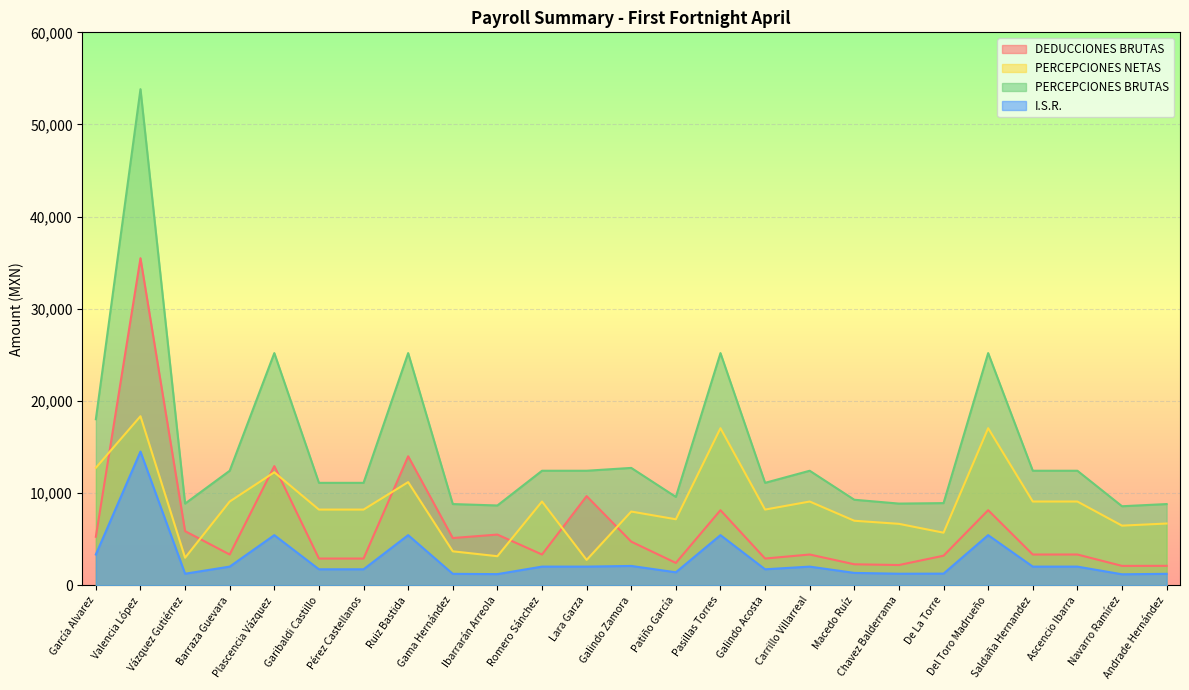

True or false: PERCEPCIONES BRUTAS has a value of 20397.9 at Saldaña Hernandez.

False